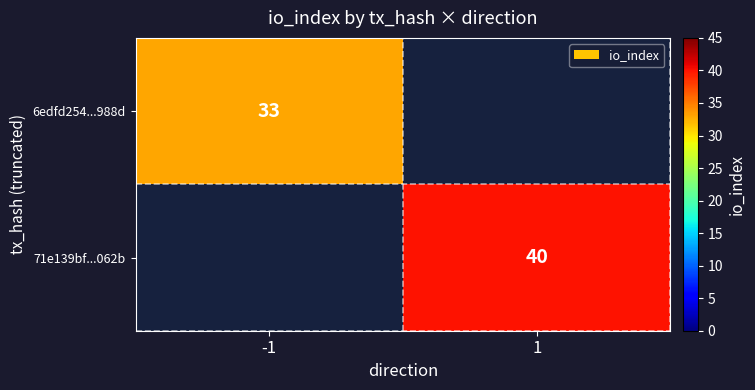

Count the number of categories in the chart.

2